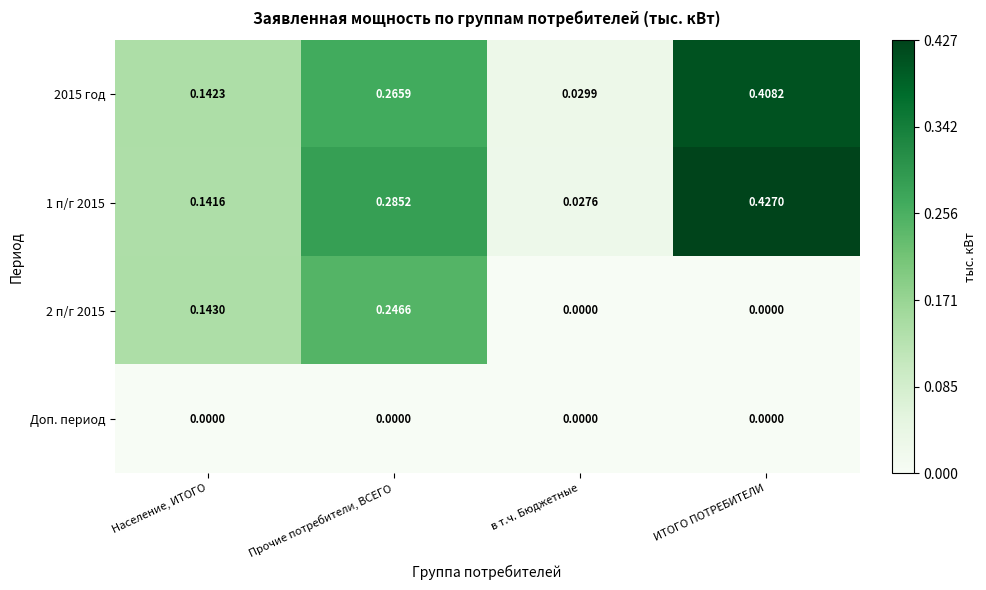

Which series has the largest range (max minus min)?

1 п/г 2015